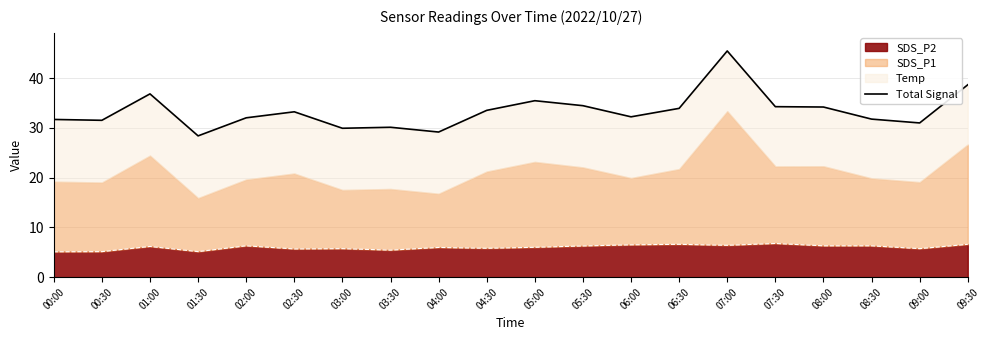

What is the sum of all values?

668.0